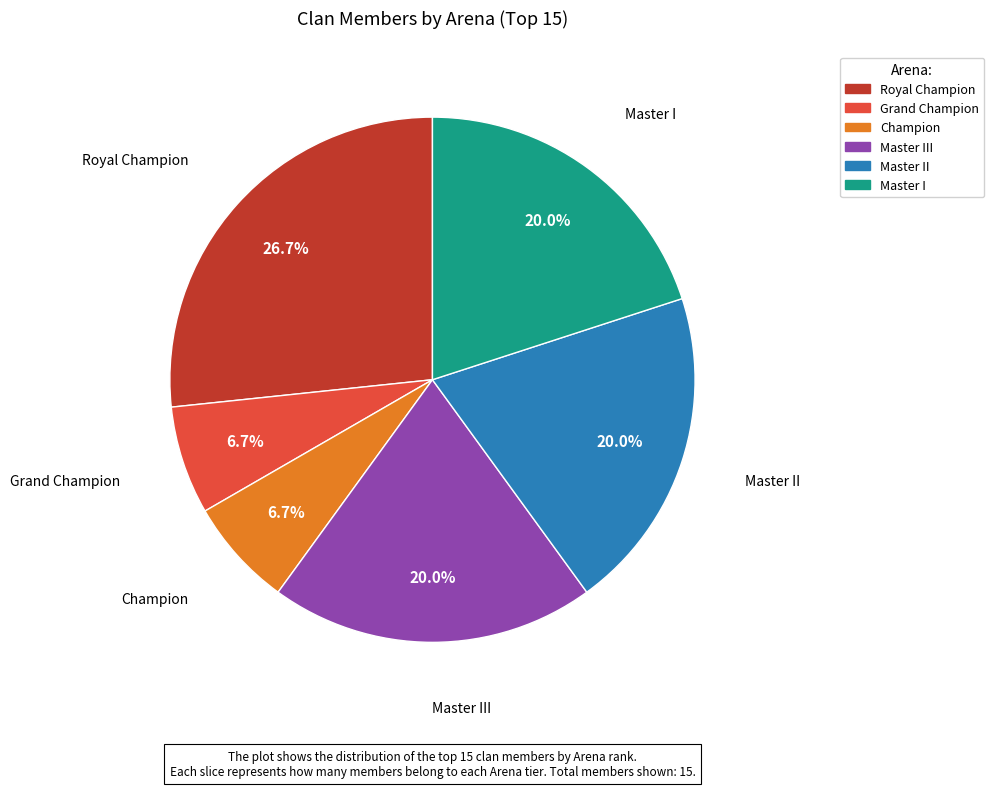

Is there any slice that represents more than half of the pie?

No